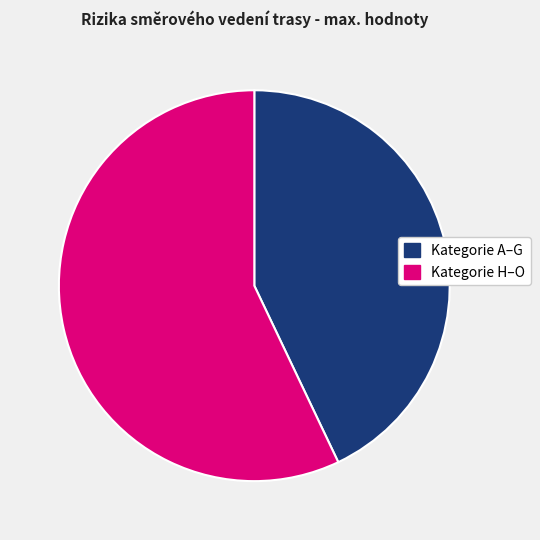

Is there a majority slice in this chart?

Yes